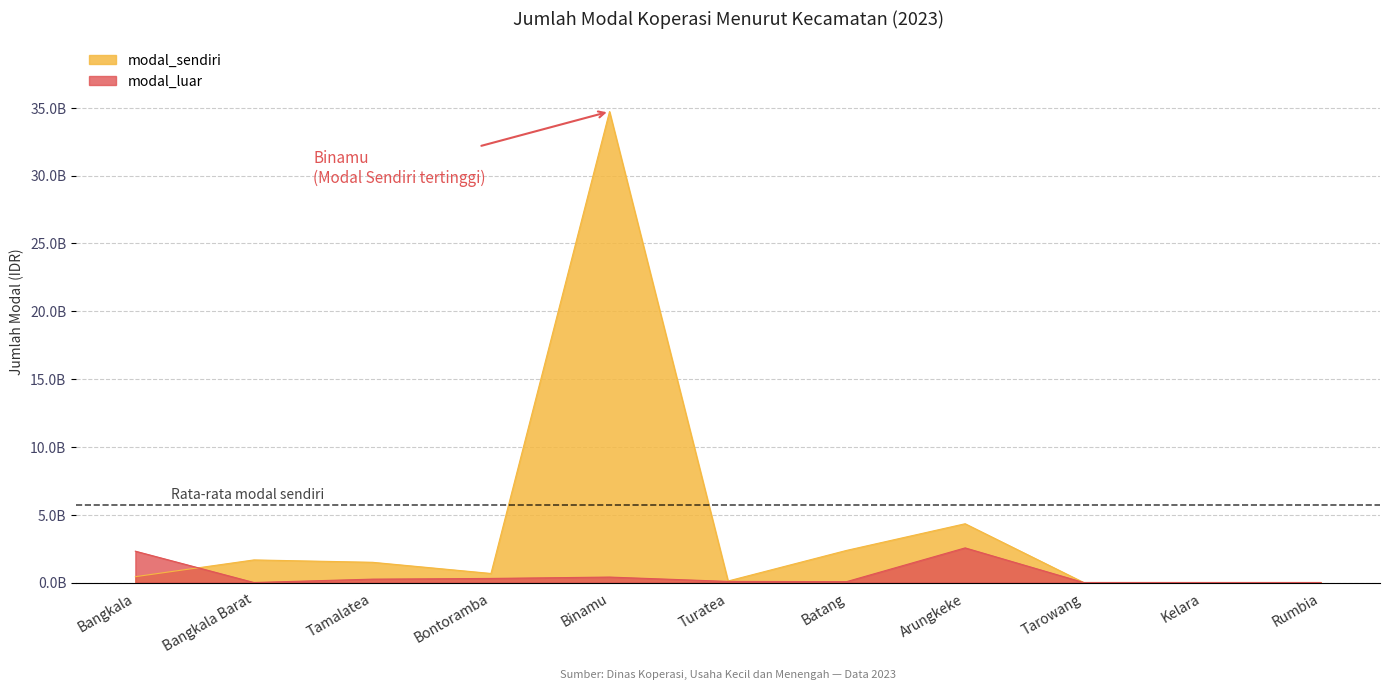

What is the sum of all modal_sendiri values?

45778392270